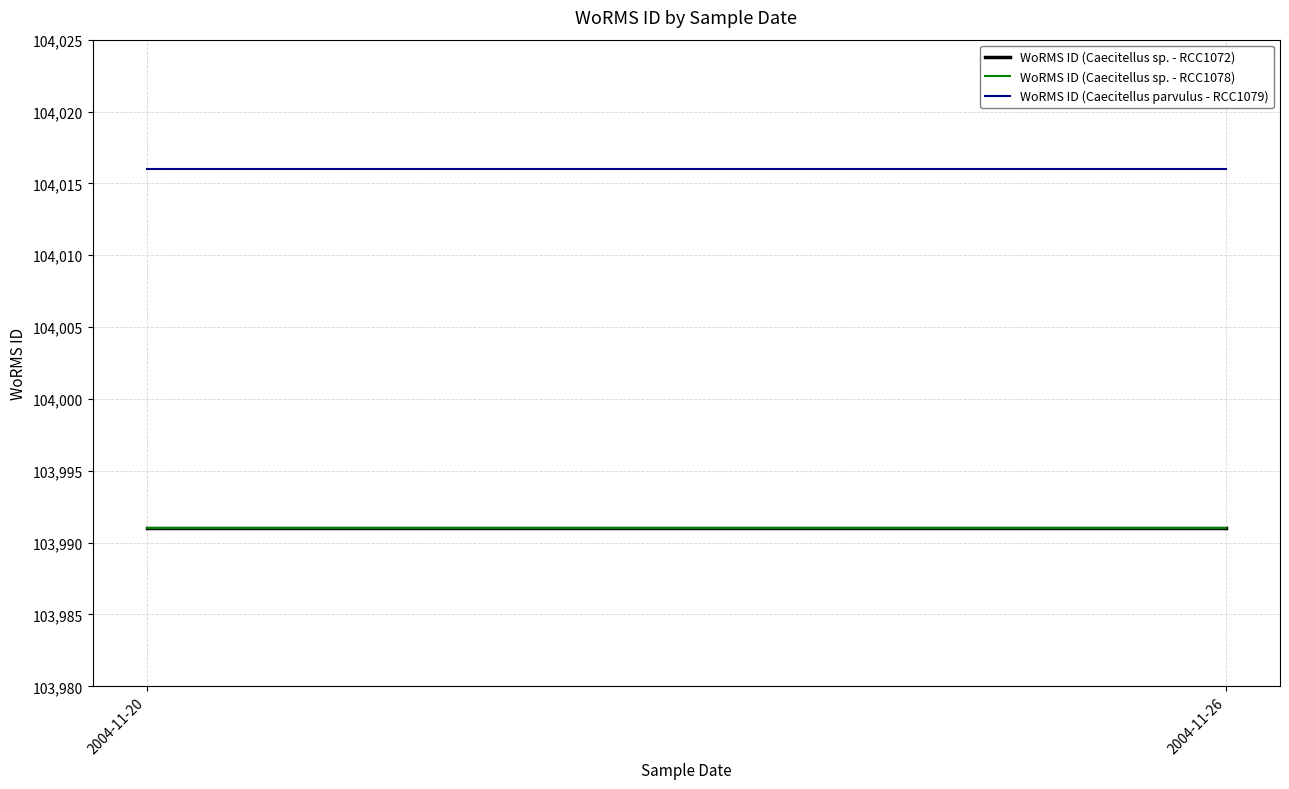

Reading left to right, what are all the values shown in this chart?

WoRMS ID (Caecitellus sp. - RCC1072): 2004-11-20=103991	2004-11-26=103991
WoRMS ID (Caecitellus sp. - RCC1078): 2004-11-20=103991	2004-11-26=103991
WoRMS ID (Caecitellus parvulus - RCC1079): 2004-11-20=104016	2004-11-26=104016